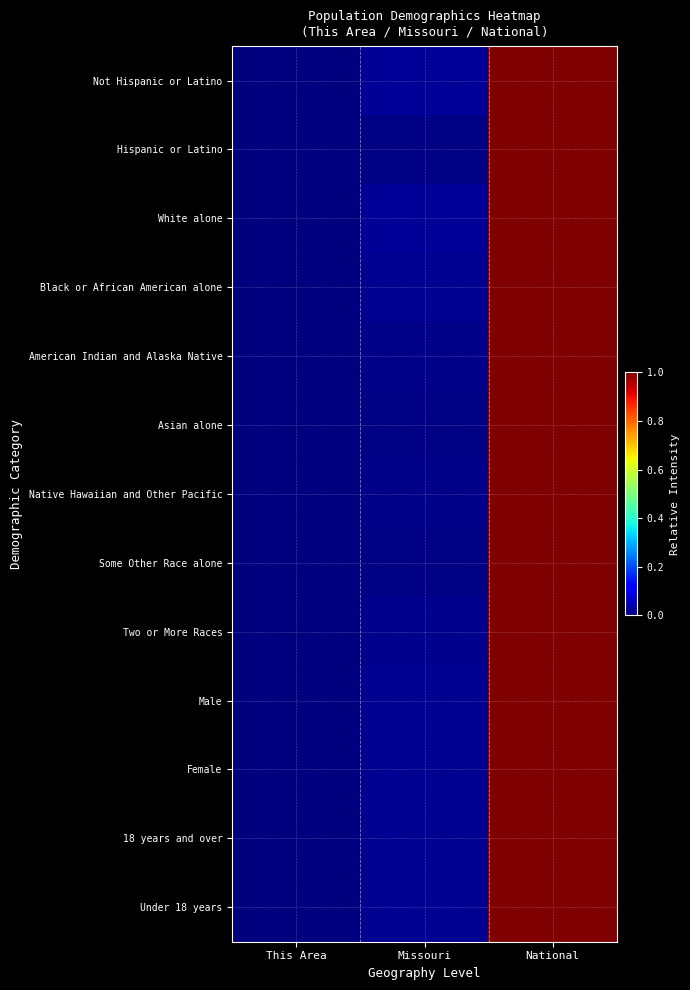

At which category is the sum across all series the highest?

National